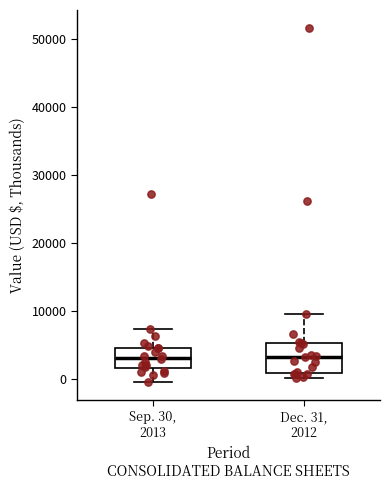

Where is the lower edge of the box for Dec. 31, 2012 on the y-axis? The values are not printed on the chart, so give them approximately, as read against the axis.

1000